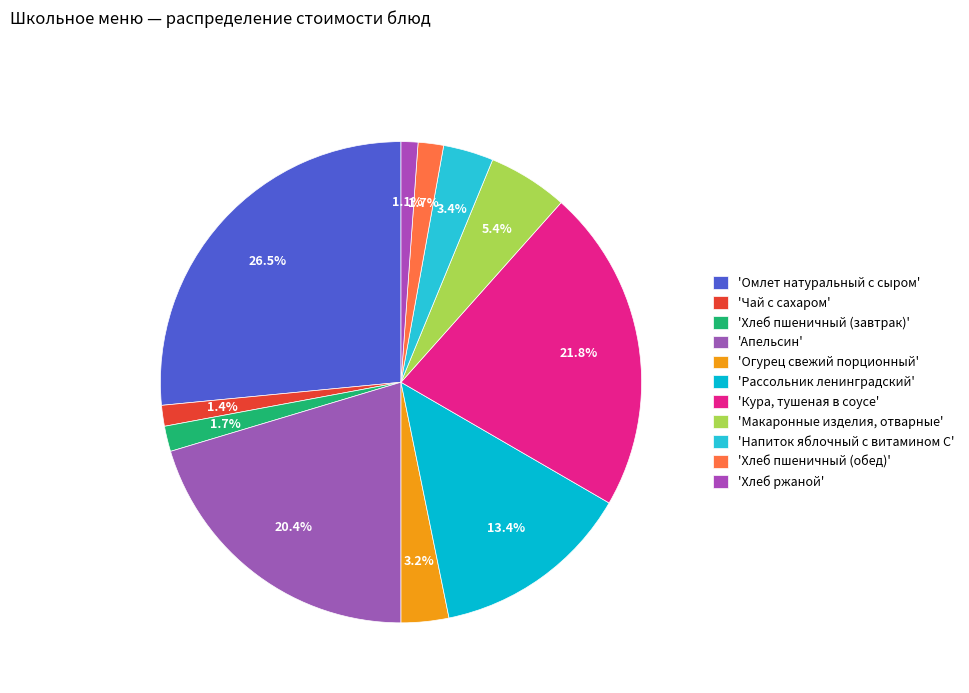

What is the smallest slice in the pie chart?

Хлеб ржаной